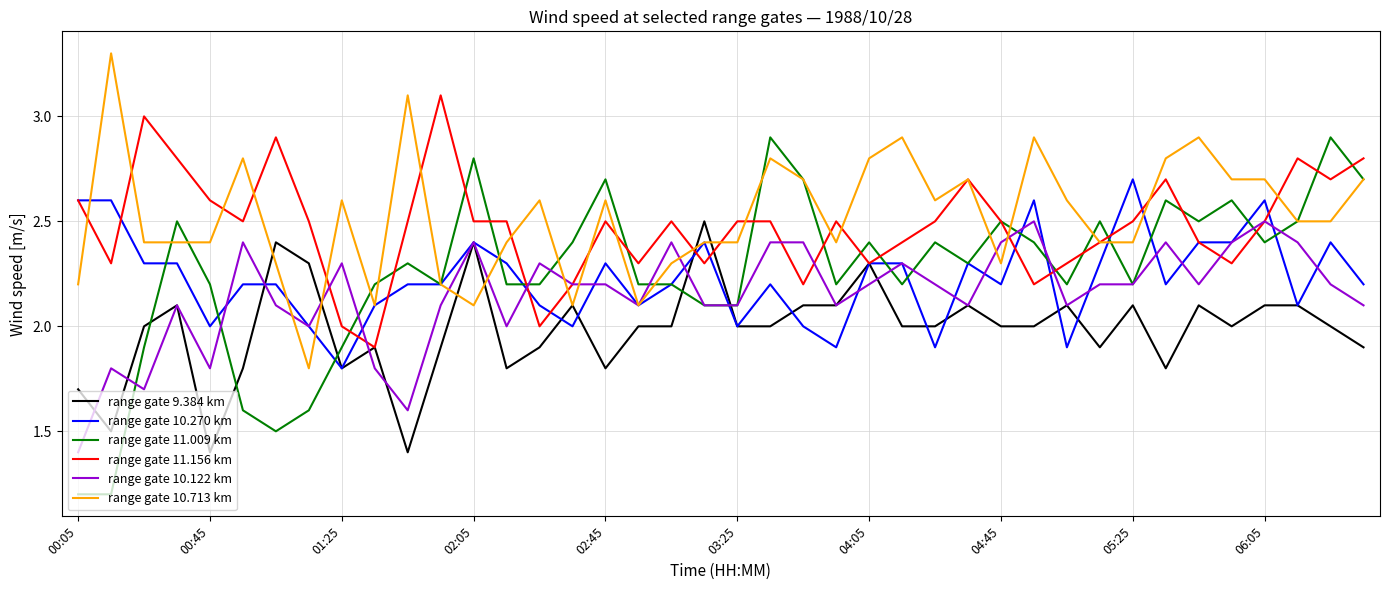

What are all the series names shown in the legend?

range gate 9.384 km, range gate 10.270 km, range gate 11.009 km, range gate 11.156 km, range gate 10.122 km, range gate 10.713 km